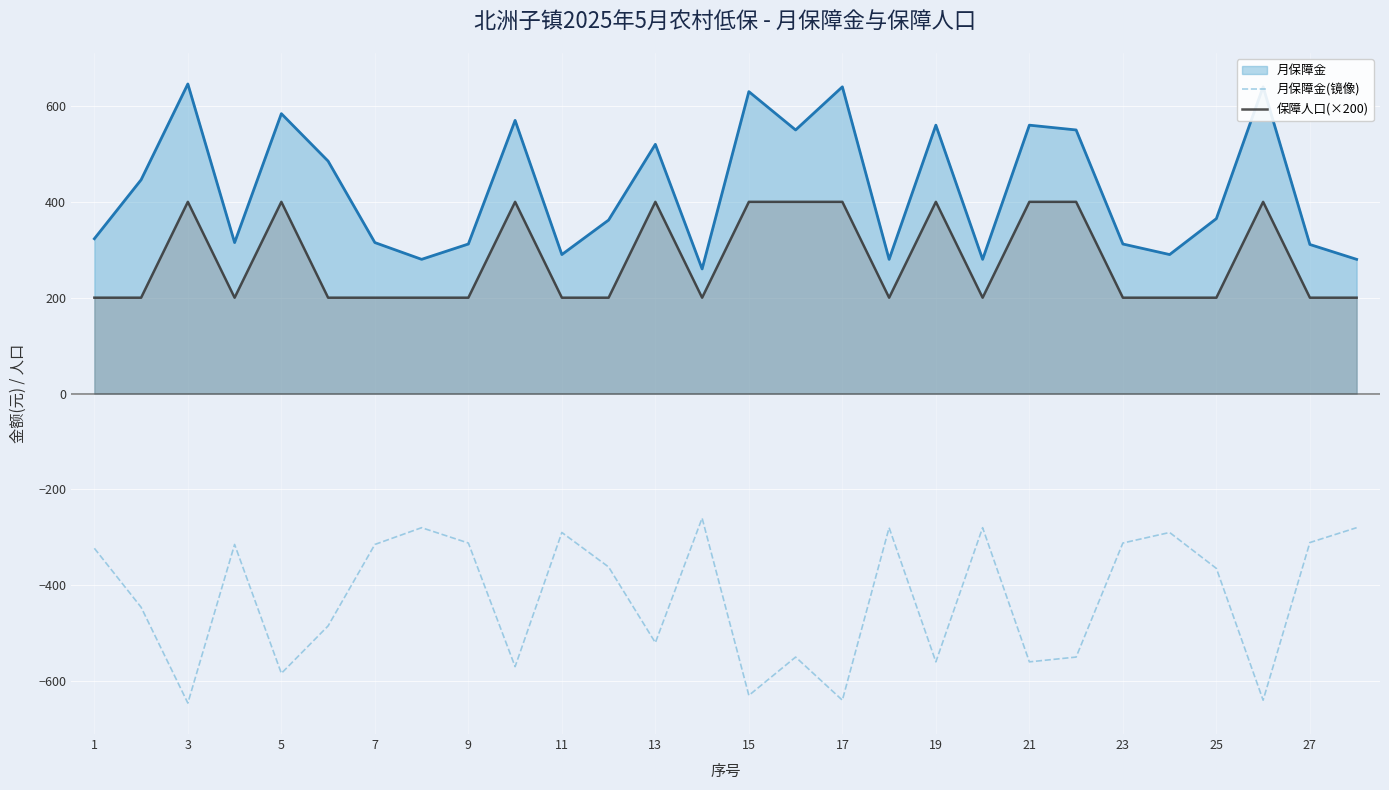

How many lines are shown in the chart?

3